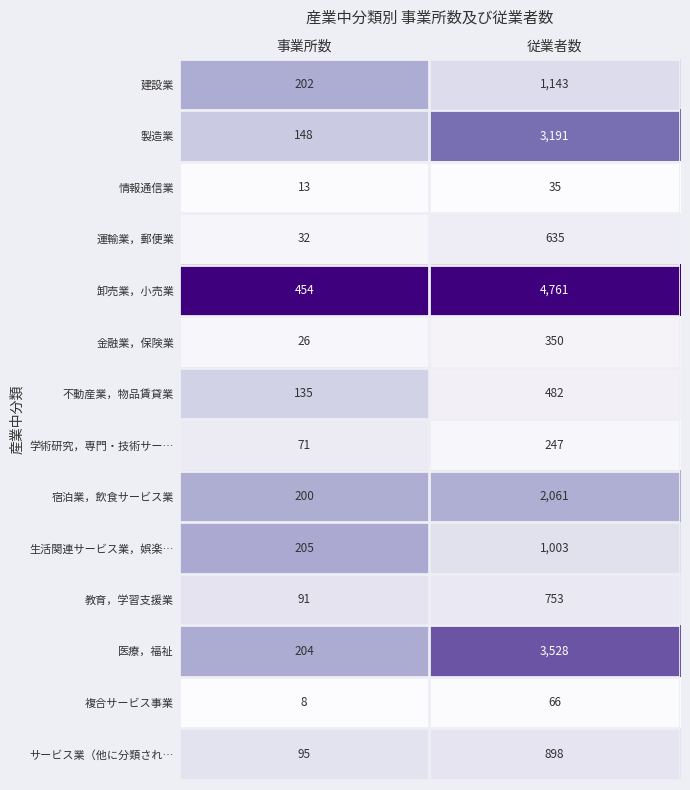

Reading left to right, what are all the values shown in this chart?

建設業: 事業所数=202	従業者数=1143
製造業: 事業所数=148	従業者数=3191
情報通信業: 事業所数=13	従業者数=35
運輸業，郵便業: 事業所数=32	従業者数=635
卸売業，小売業: 事業所数=454	従業者数=4761
金融業，保険業: 事業所数=26	従業者数=350
不動産業，物品賃貸業: 事業所数=135	従業者数=482
学術研究，専門・技術サー…: 事業所数=71	従業者数=247
宿泊業，飲食サービス業: 事業所数=200	従業者数=2061
生活関連サービス業，娯楽…: 事業所数=205	従業者数=1003
教育，学習支援業: 事業所数=91	従業者数=753
医療，福祉: 事業所数=204	従業者数=3528
複合サービス事業: 事業所数=8	従業者数=66
サービス業（他に分類され…: 事業所数=95	従業者数=898